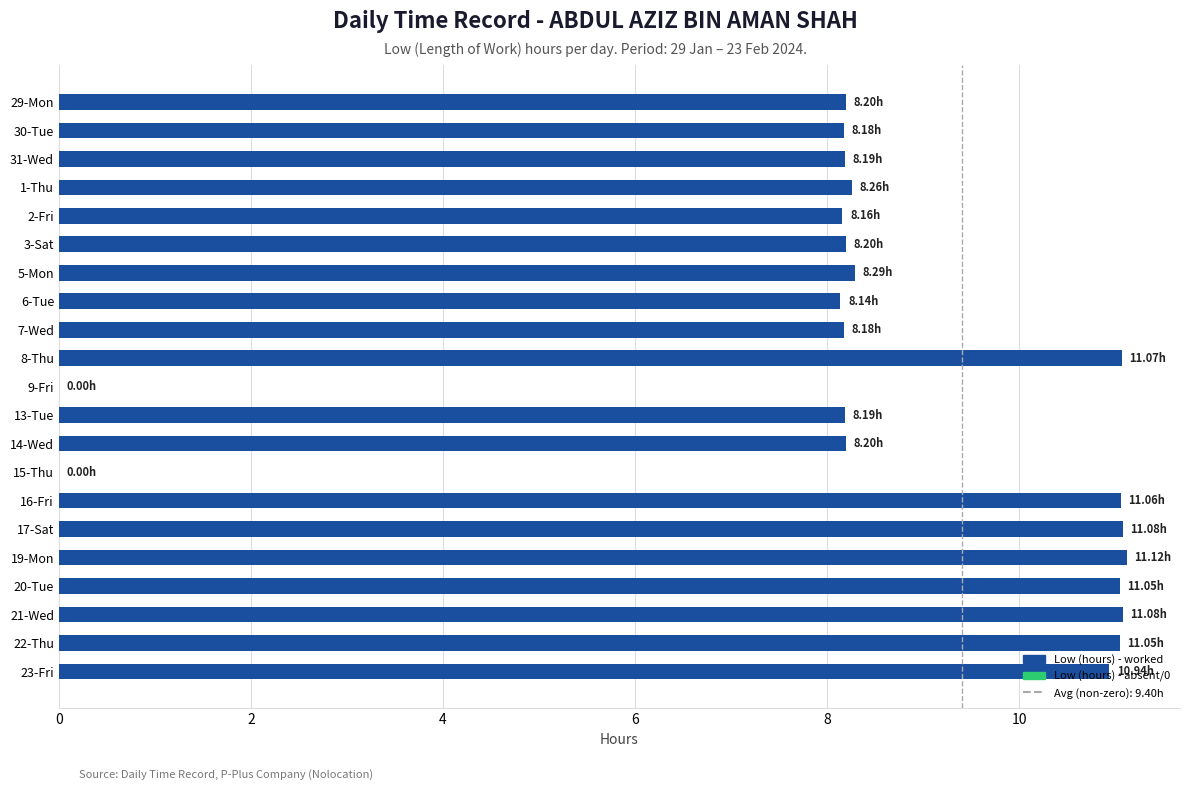

What is the sum of the values at 6-Tue and 2-Fri?

16.3